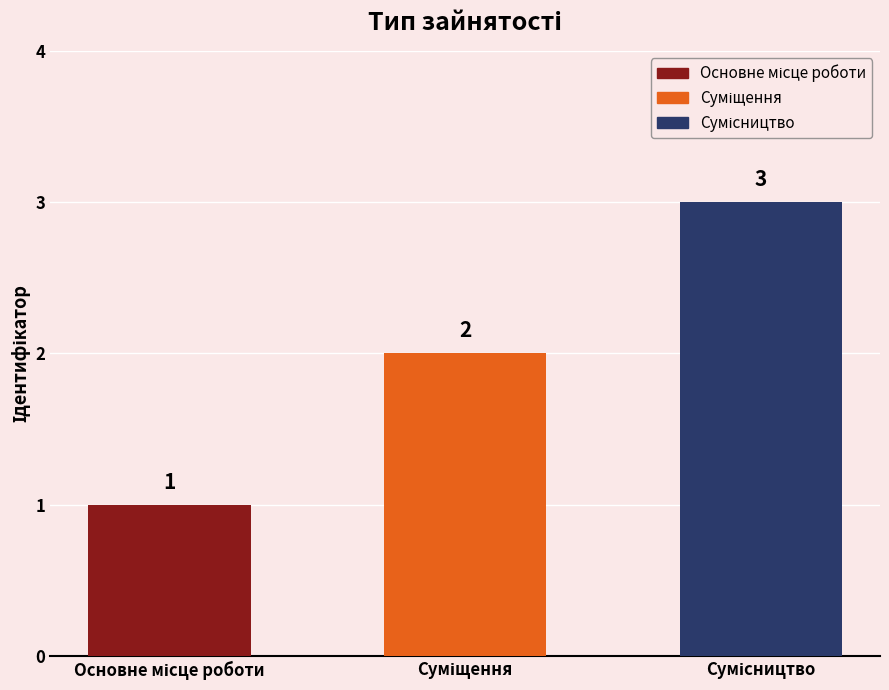

What is the value of the 3rd bar from the left?

3